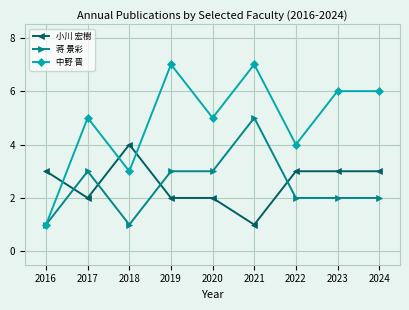

True or false: 小川 宏樹 has a value of 2 at 2020.

True